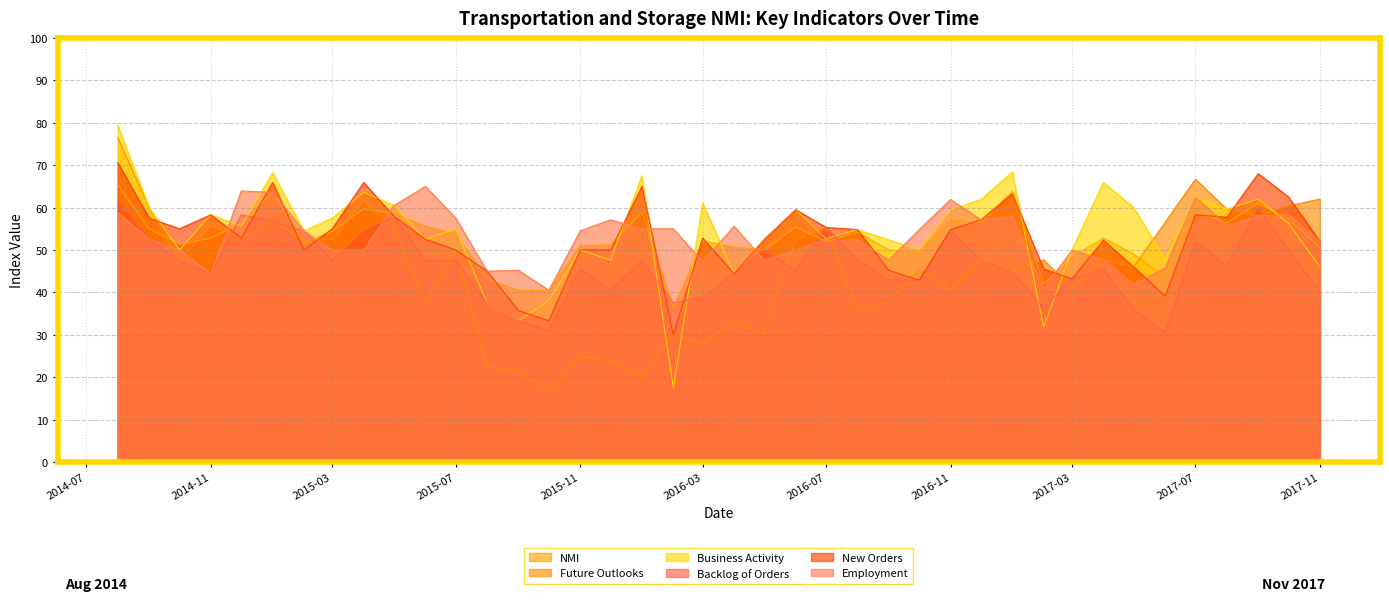

Count the number of categories in the chart.

40